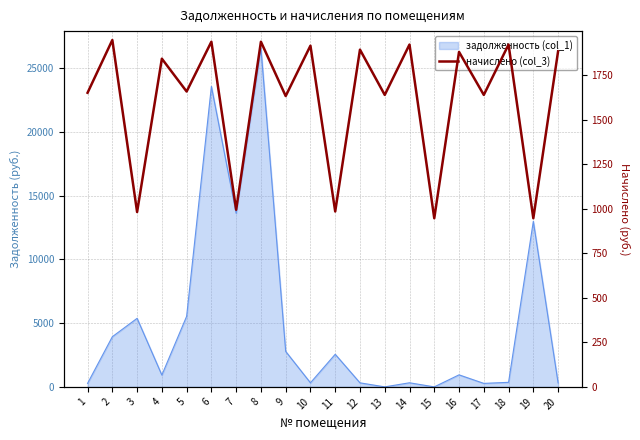

What is the minimum value shown in the chart?

947.6